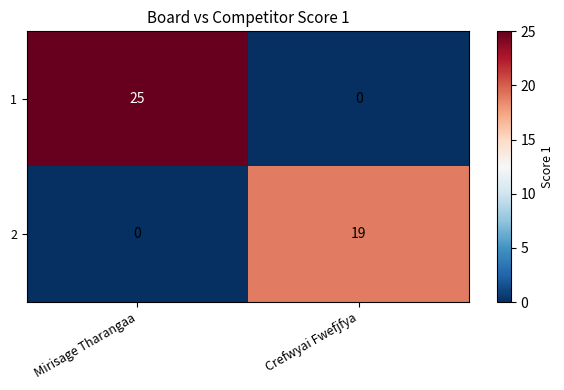

Reading left to right, what are all the values shown in this chart?

1: 25	0
2: 0	19